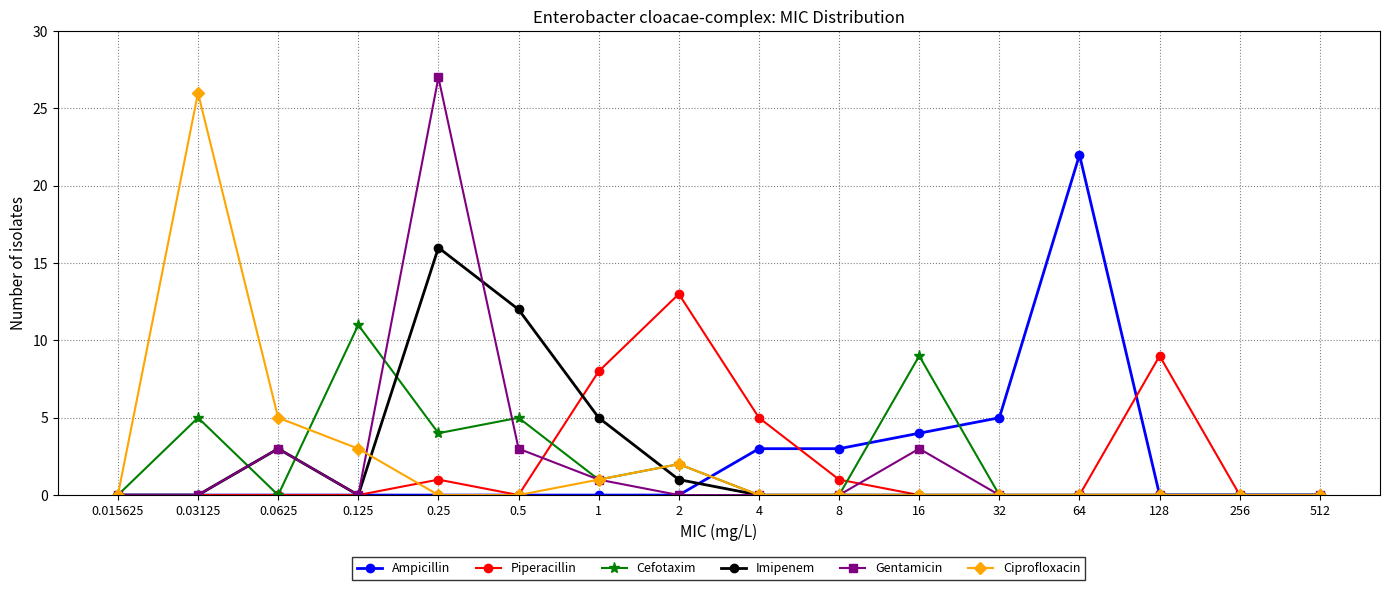

At which label does Ciprofloxacin reach its peak?

0.03125